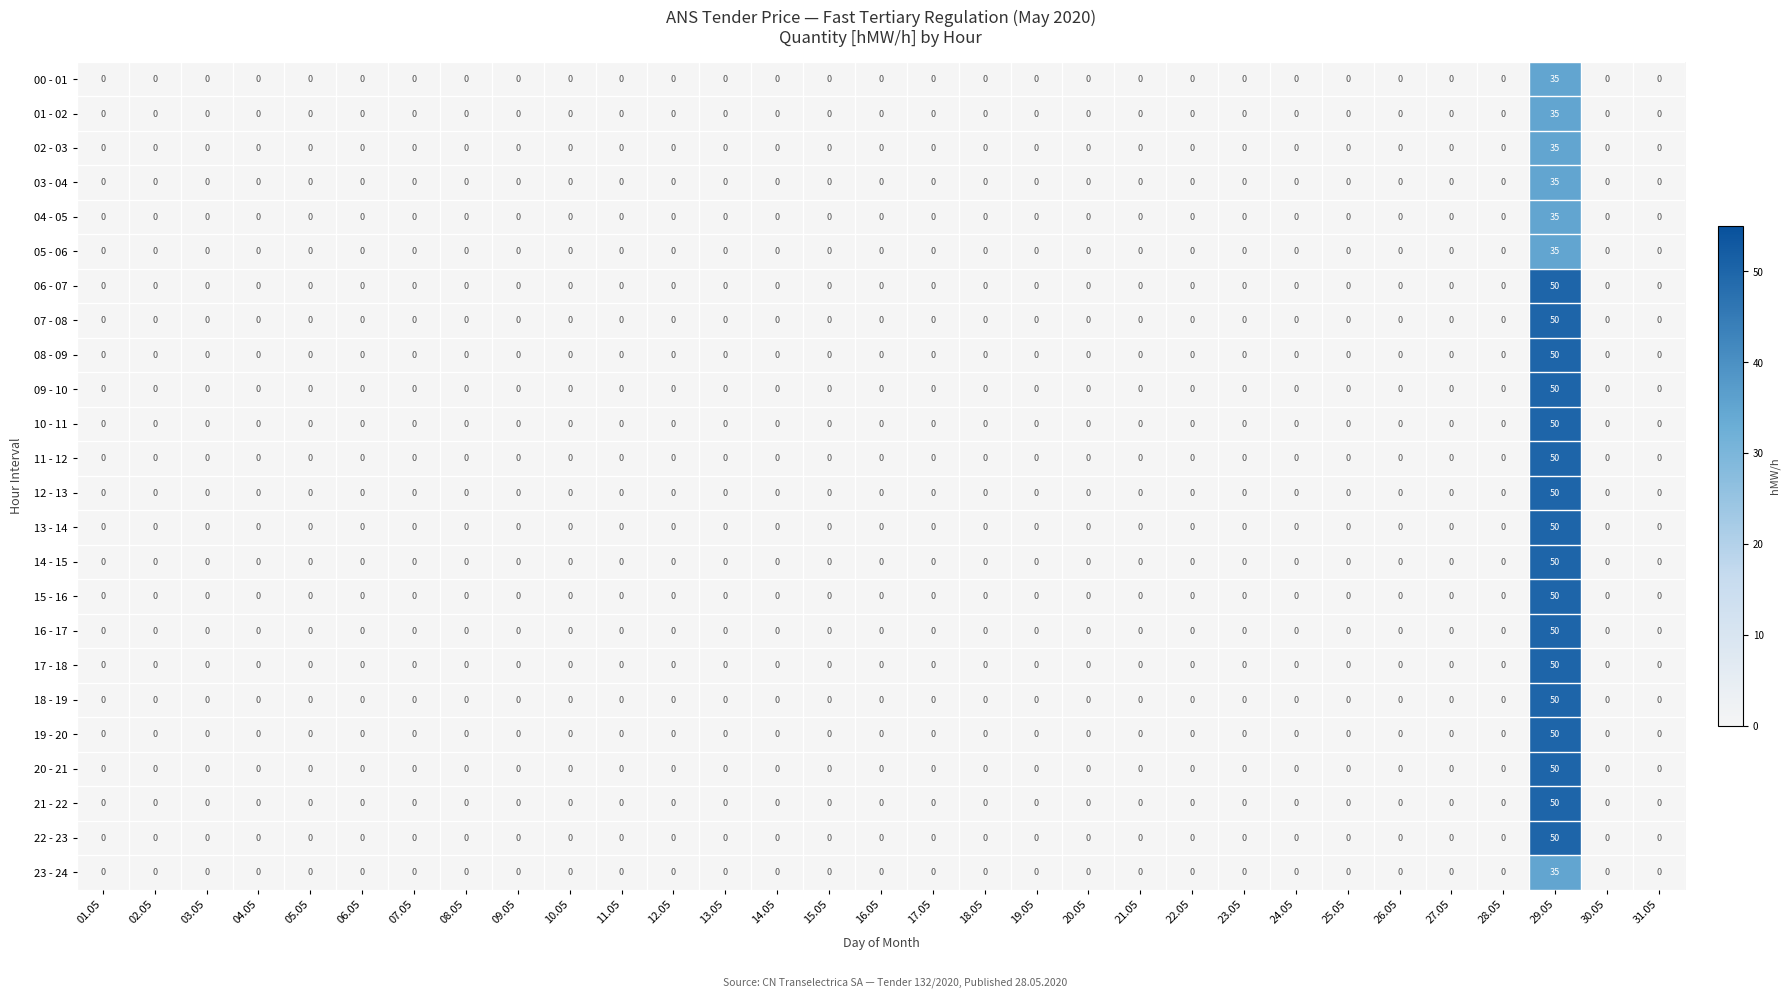

What is the sum of the 23 - 24 values at 29.05 and 11.05?

35